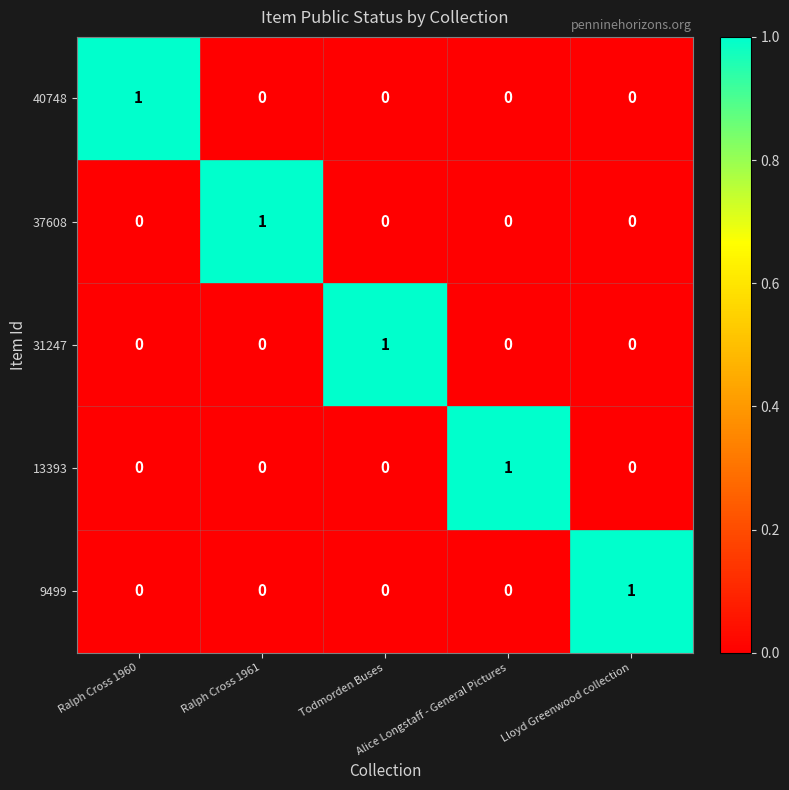

Count the 13393 values in the range 0 to 1.

5